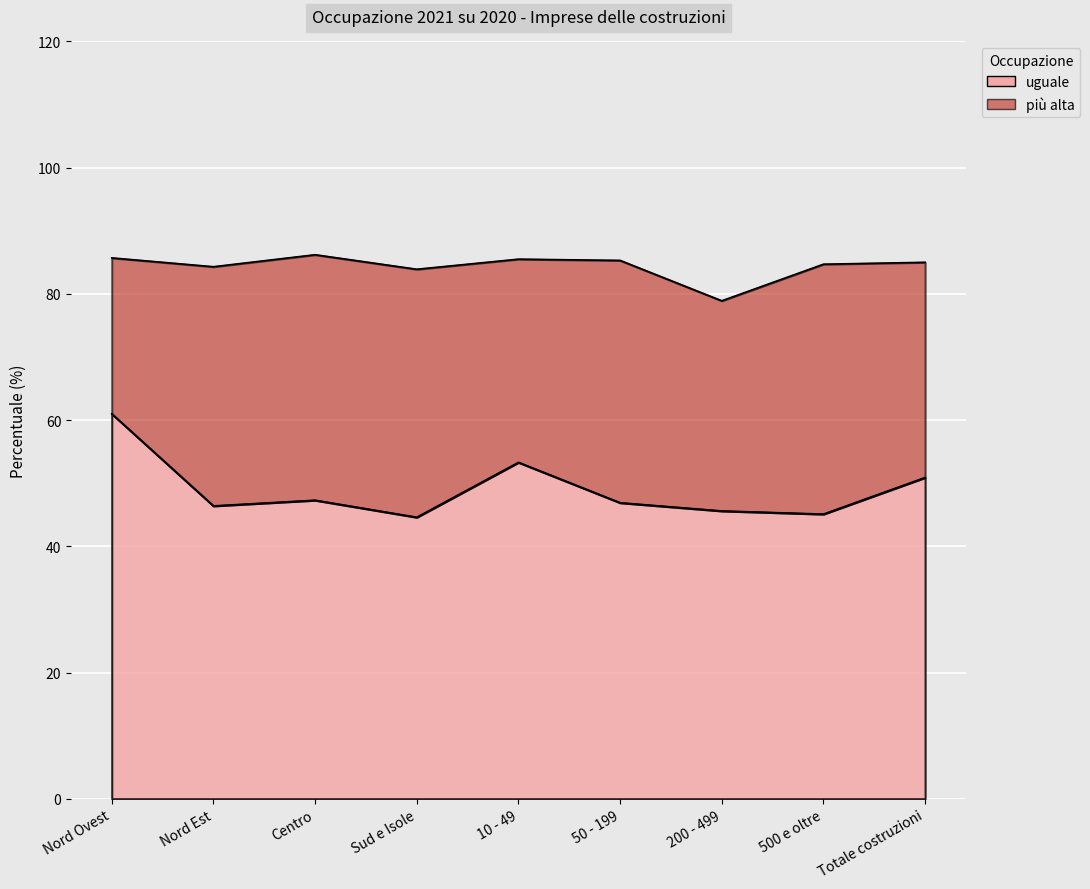

The value at Totale costruzioni is 90.1. True or false?

False